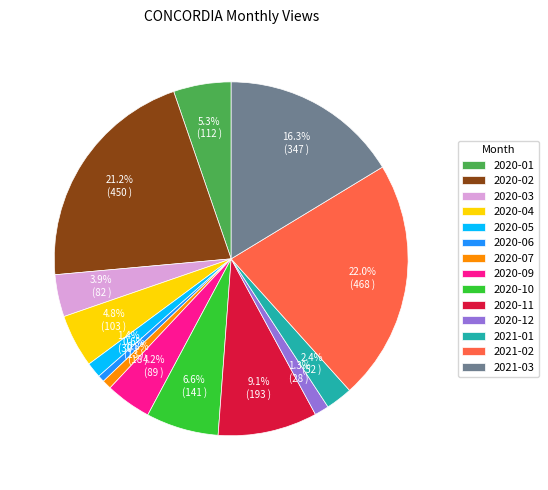

How much of the chart is everything except 2021-01?

97.6%